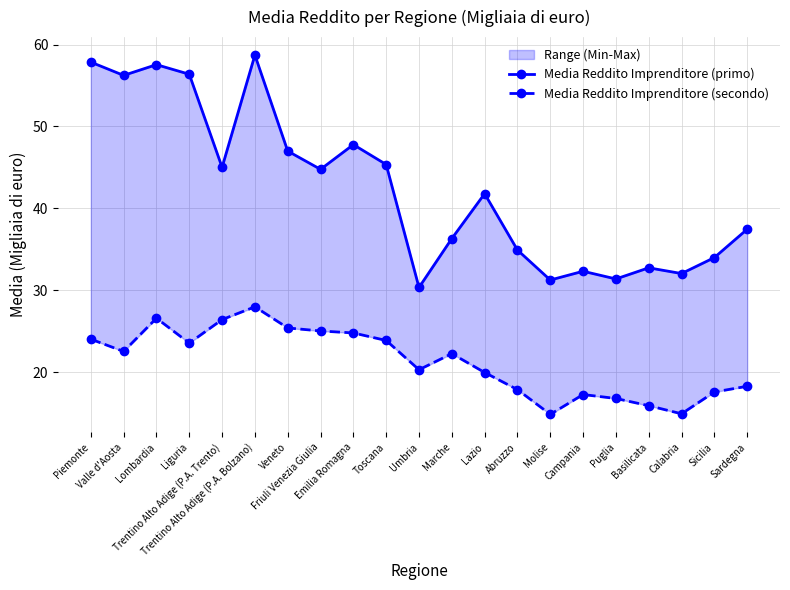

Which series has the widest spread of values?

Media Reddito Imprenditore (primo)